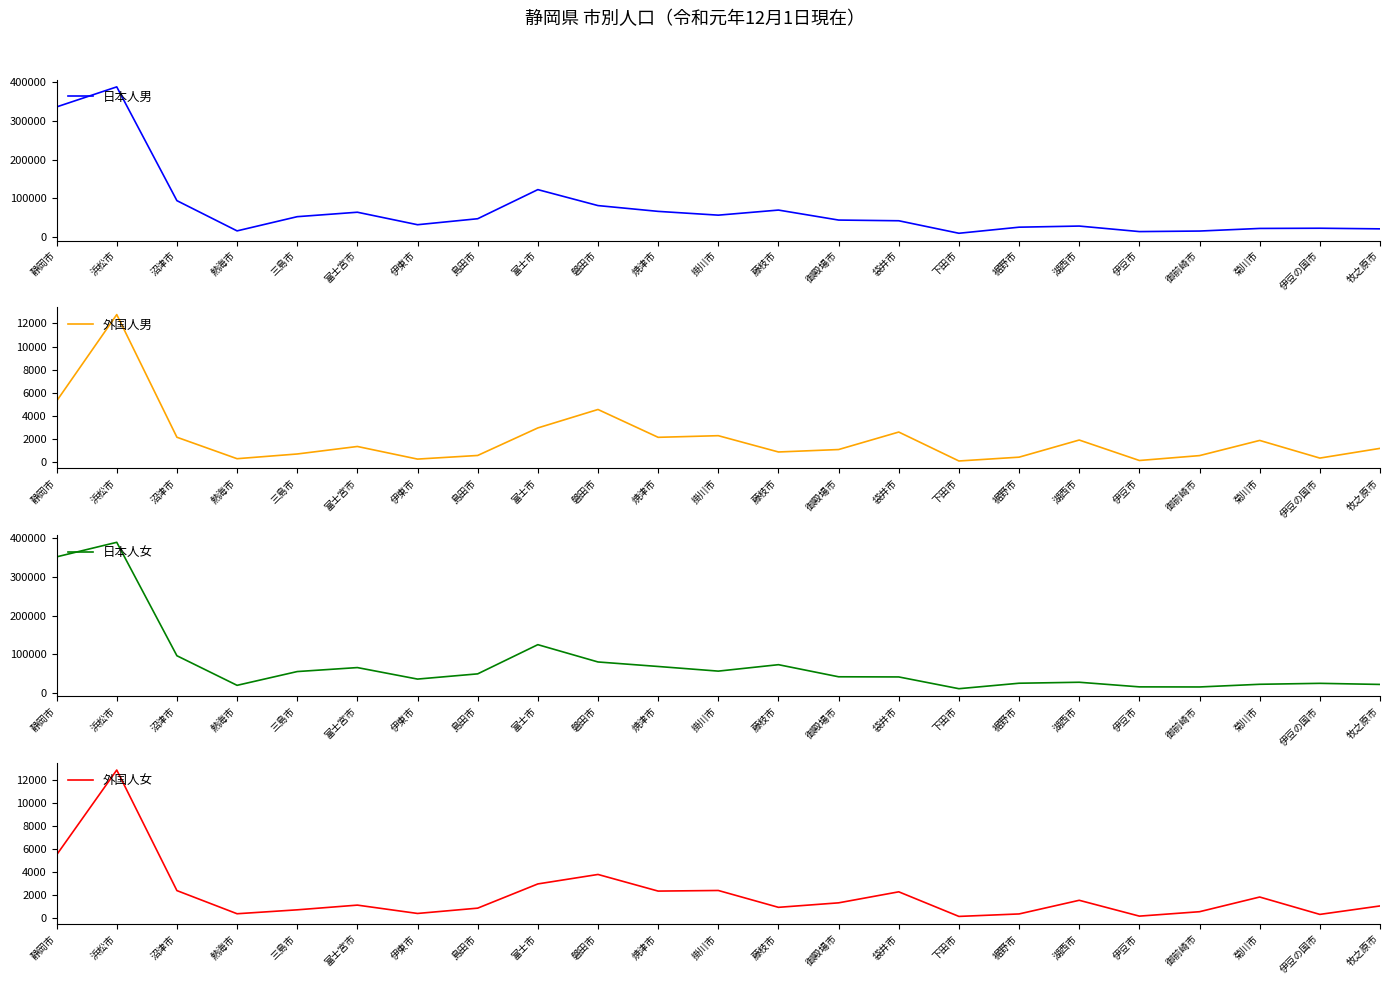

What is the spread (max minus min) of values at 三島市?

54576